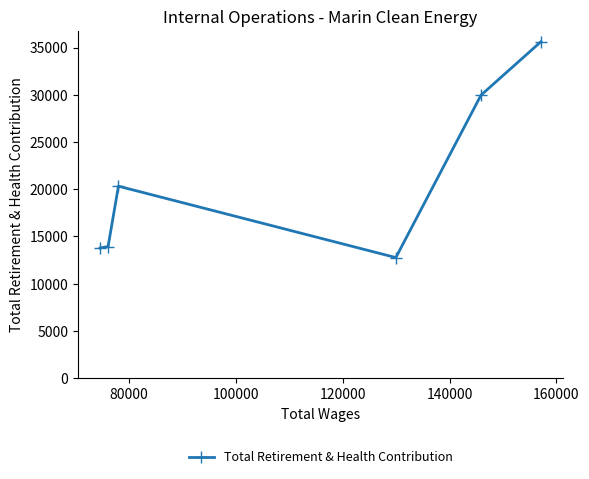

What is the value of the 6th point from the left?

35613